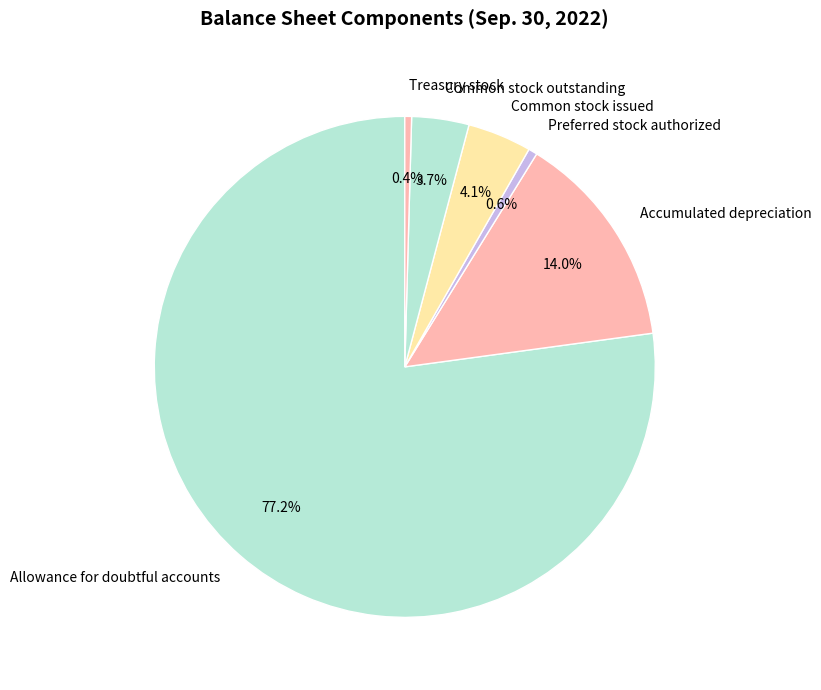

Does Treasury stock represent more than half of the total?

No